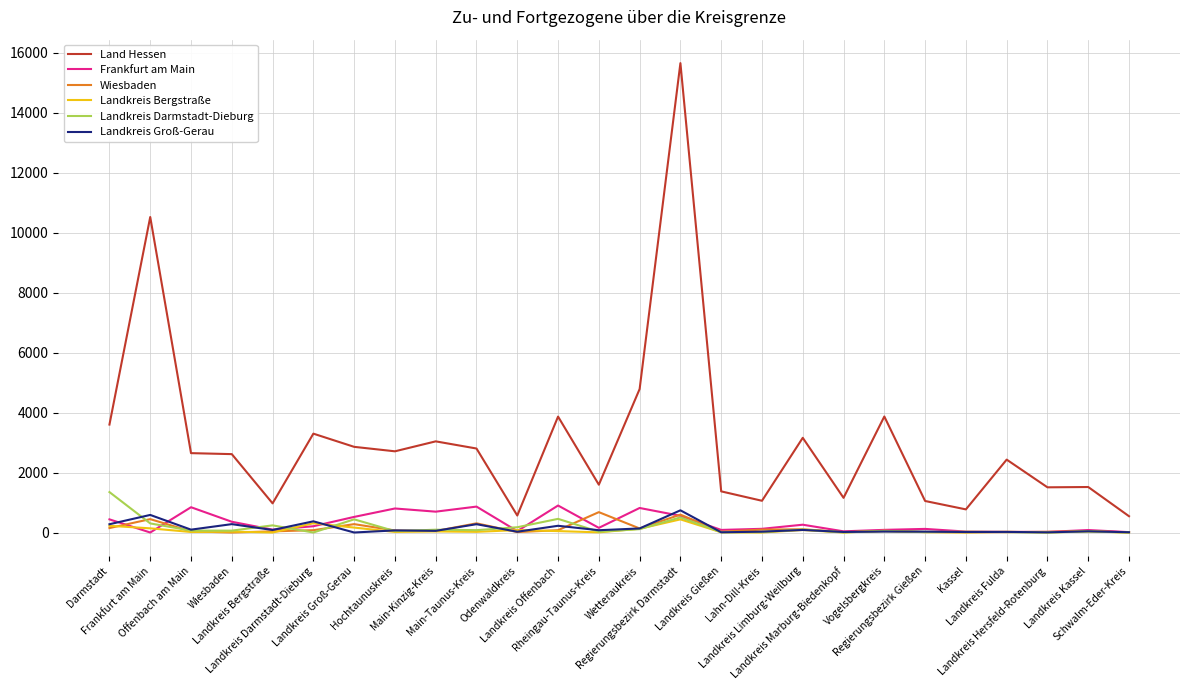

What is the difference between the Landkreis Darmstadt-Dieburg values at Landkreis Hersfeld-Rotenburg and Landkreis Kassel?

34